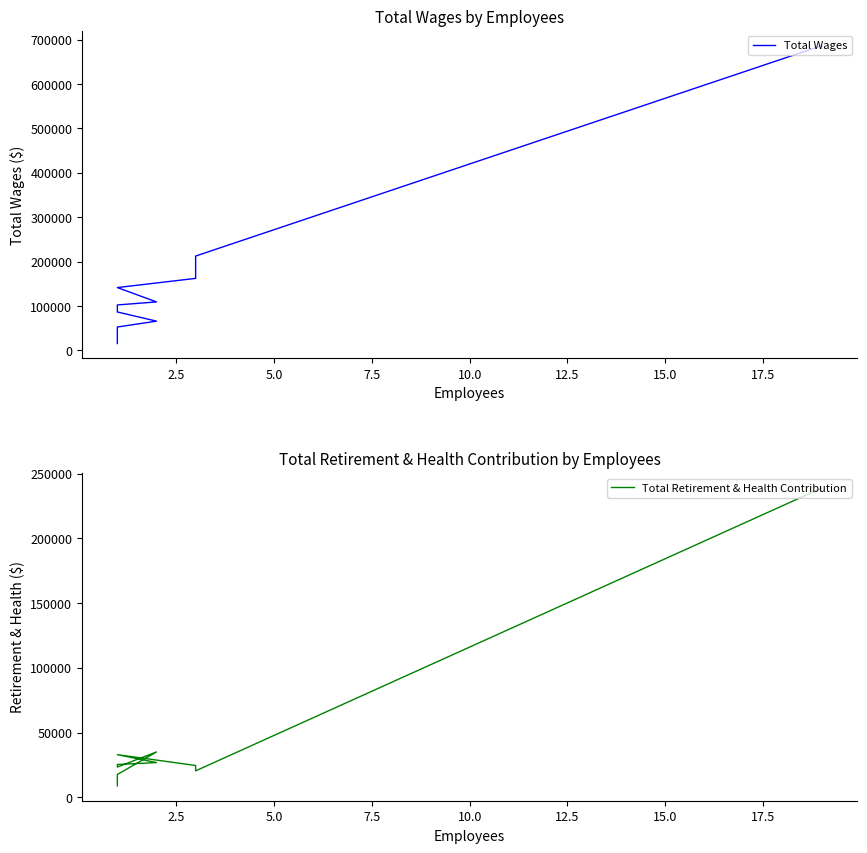

What is the label of the 4th point from the right?

15.0